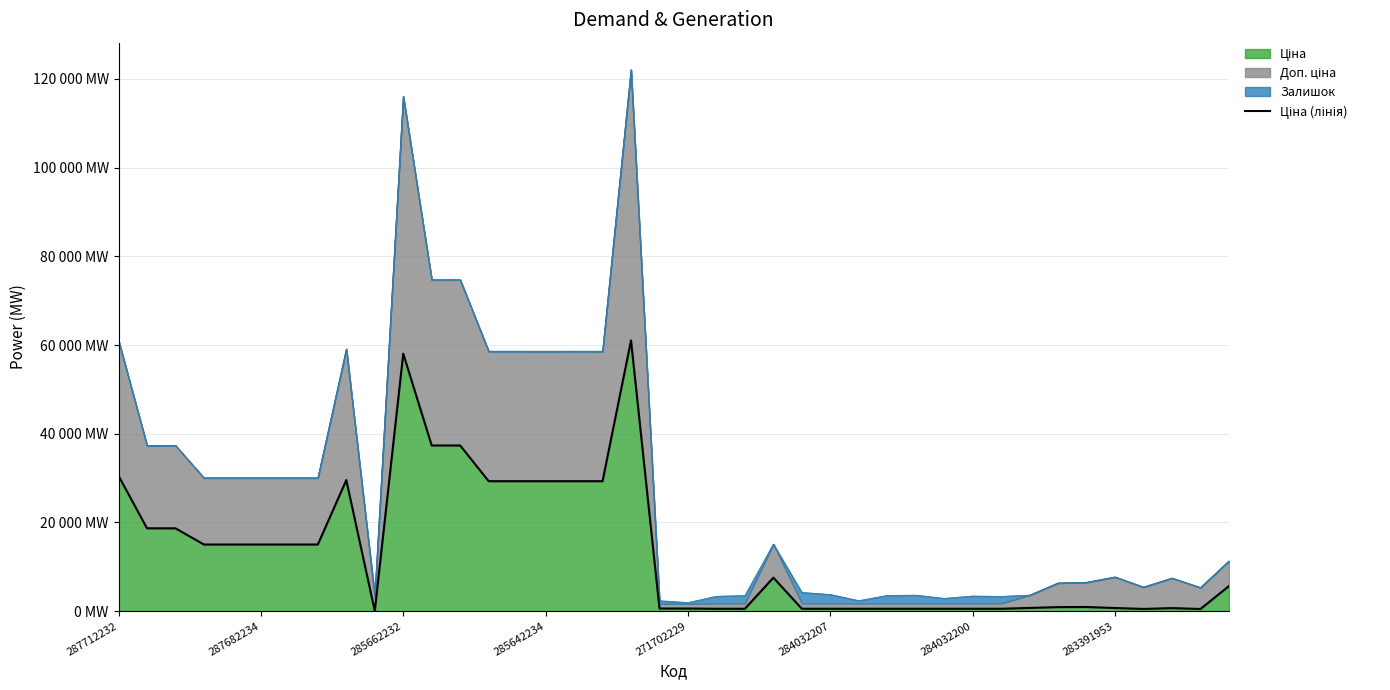

What is the label of the 25th point from the left?

24